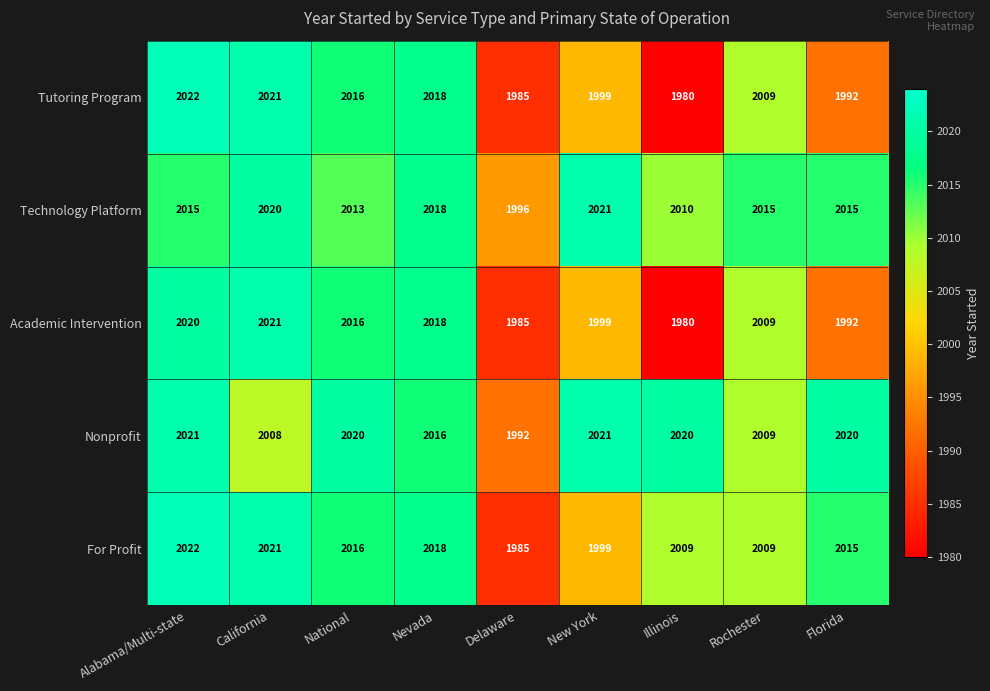

What is the approximate value of Technology Platform at New York?

2021